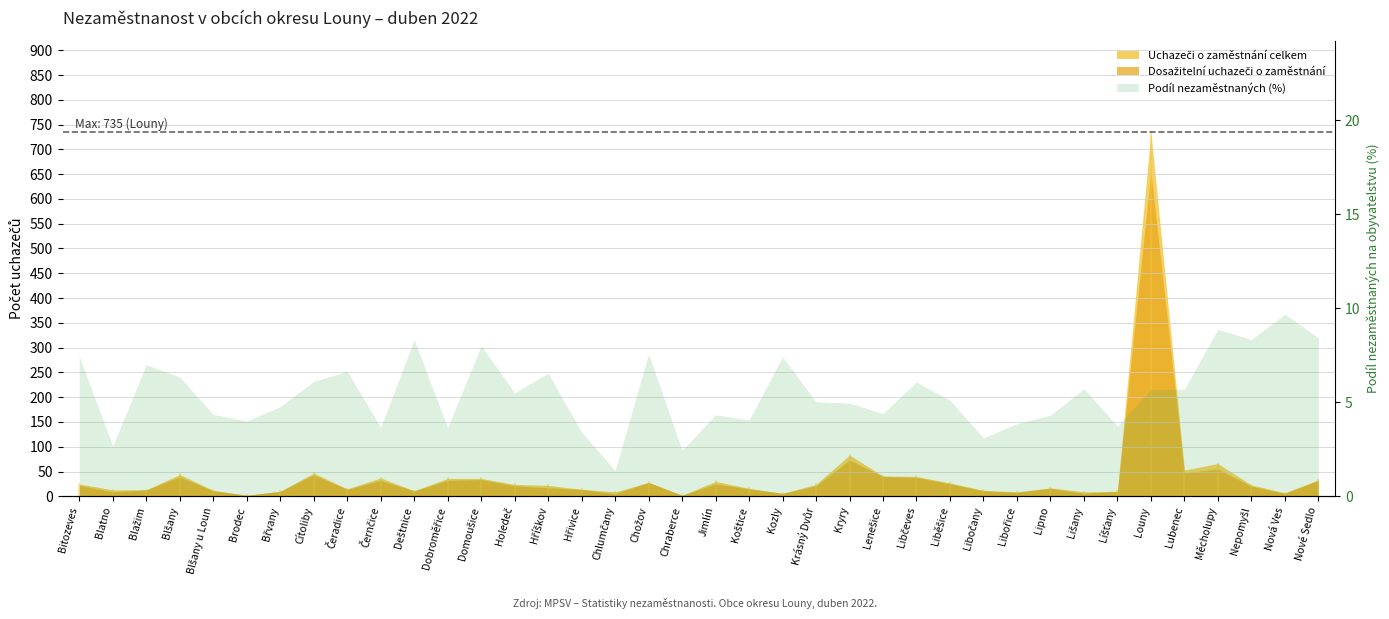

True or false: the data shows 6.5 at Hříškov.

True